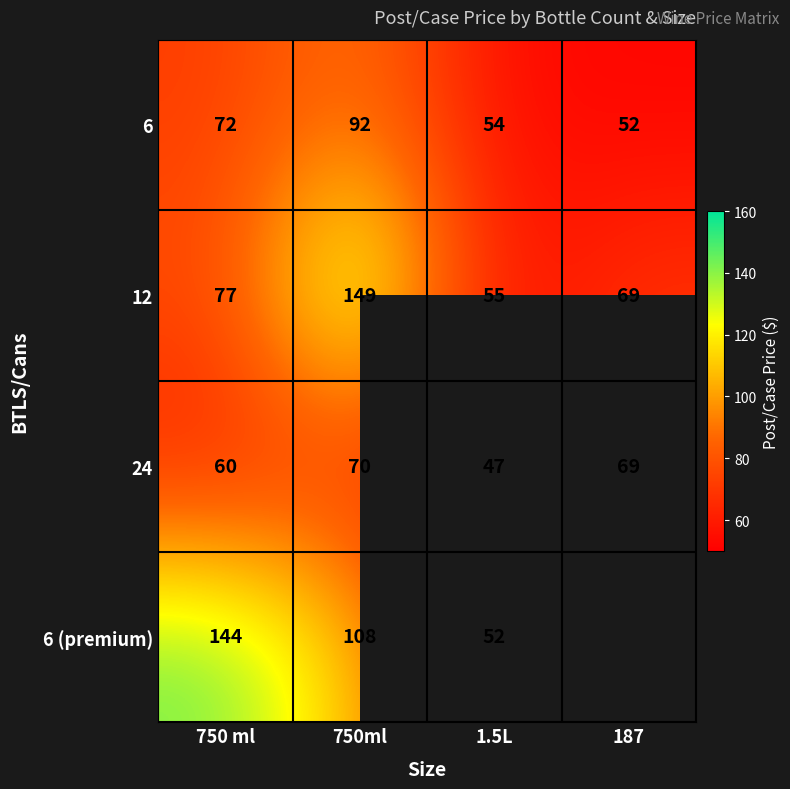

True or false: 6 has a value of 25.2 at 750ml.

False